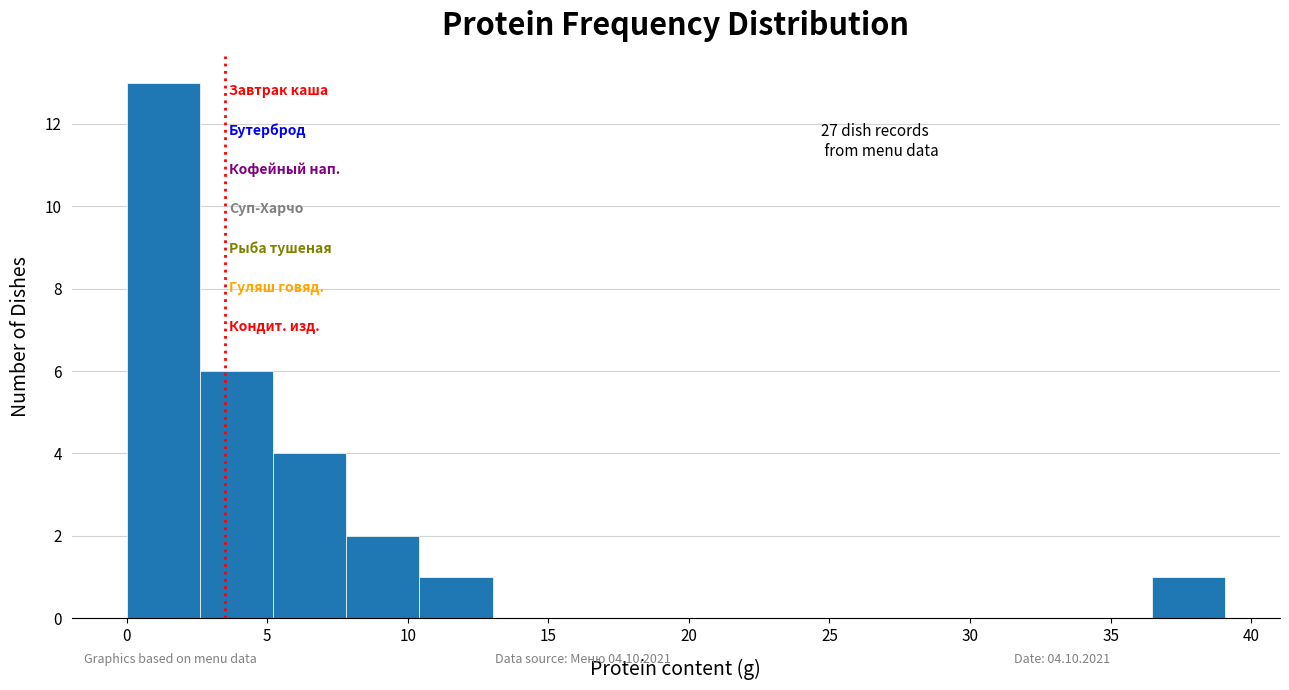

Over which range of the x-axis is the bar tallest?

0.0 to 2.5